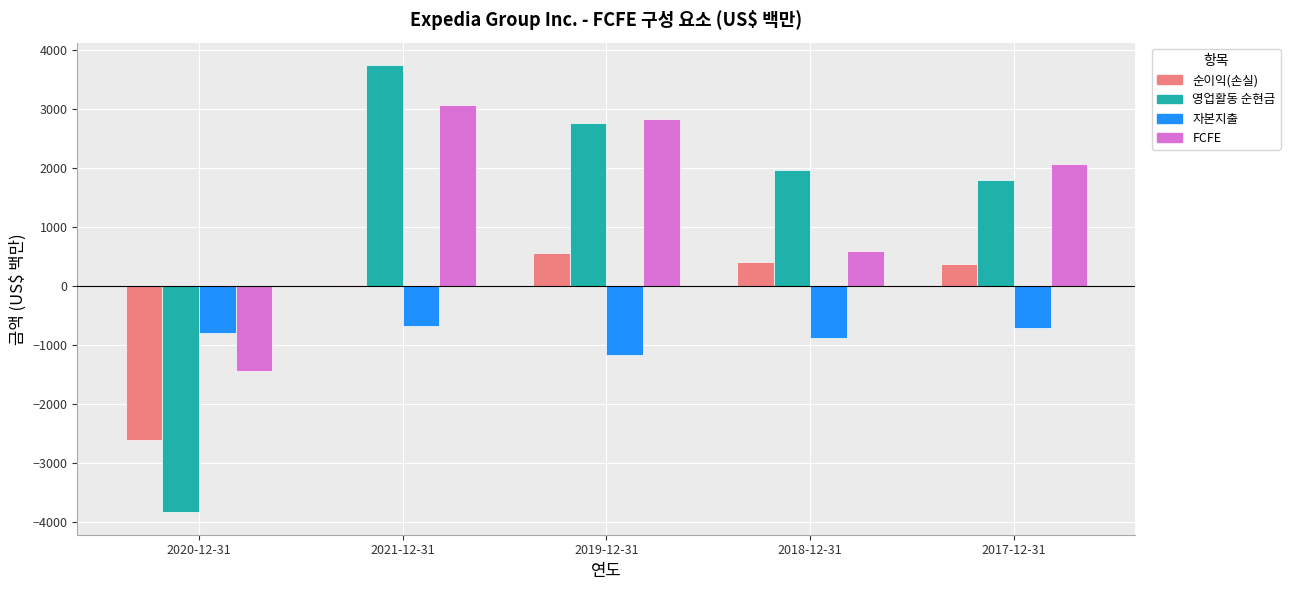

At which label is 순이익(손실) closest to -1023?

2021-12-31